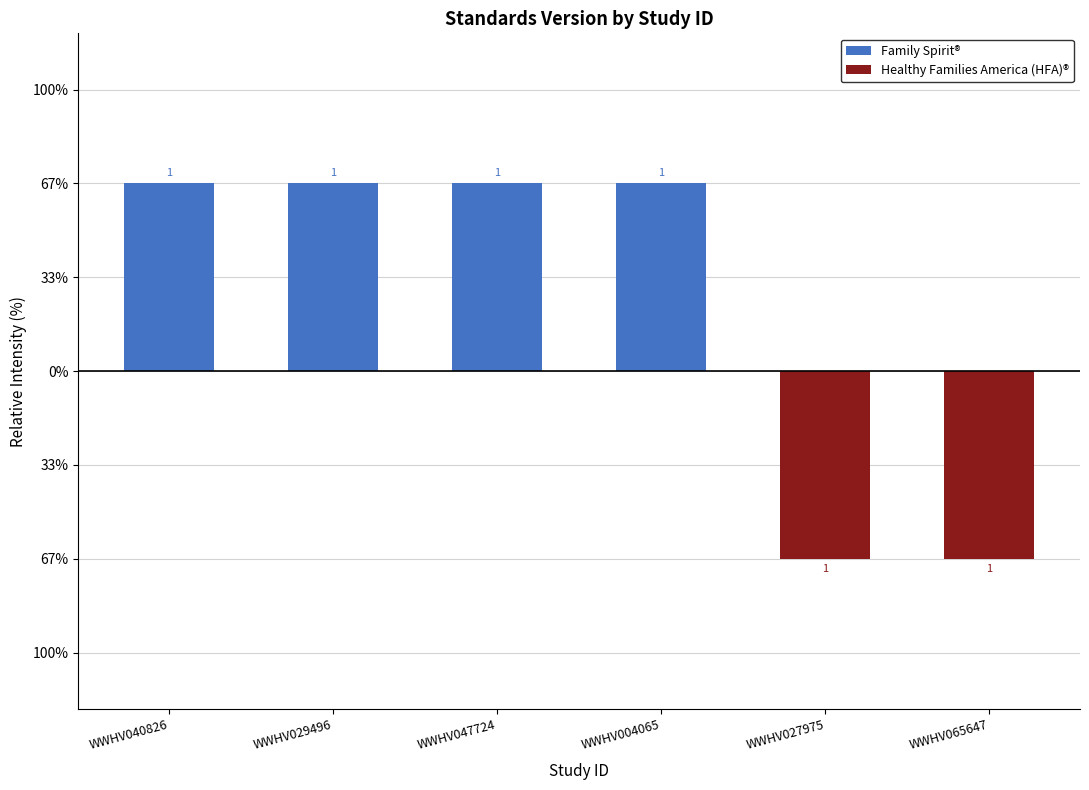

True or false: Family Spirit® has a value of 1 at WWHV047724.

True